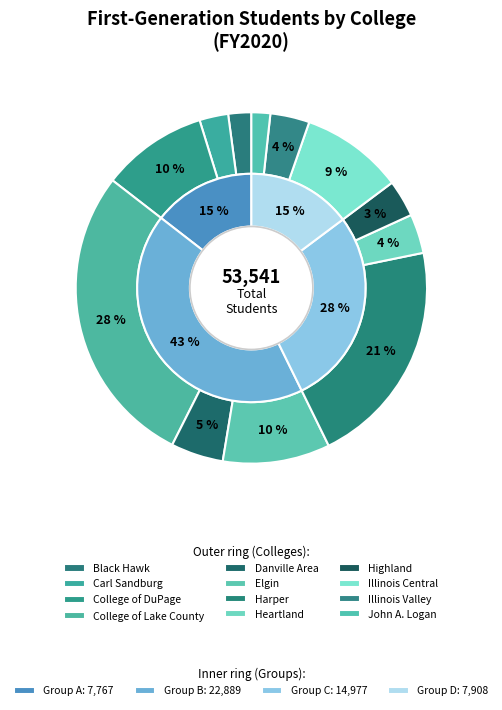

The John A. Logan slice represents 2% of the pie. True or false?

True